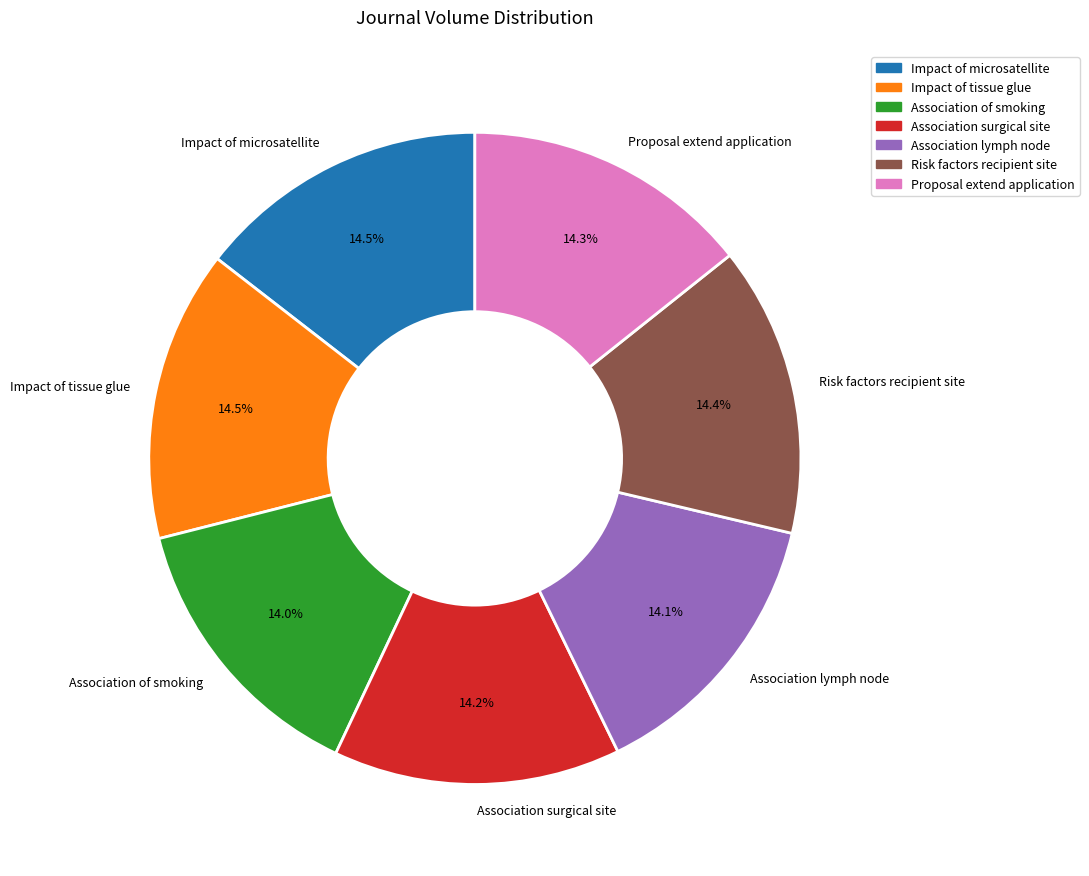

Approximately how many times larger is the value at Association of smoking compared to Association lymph node?

1.0